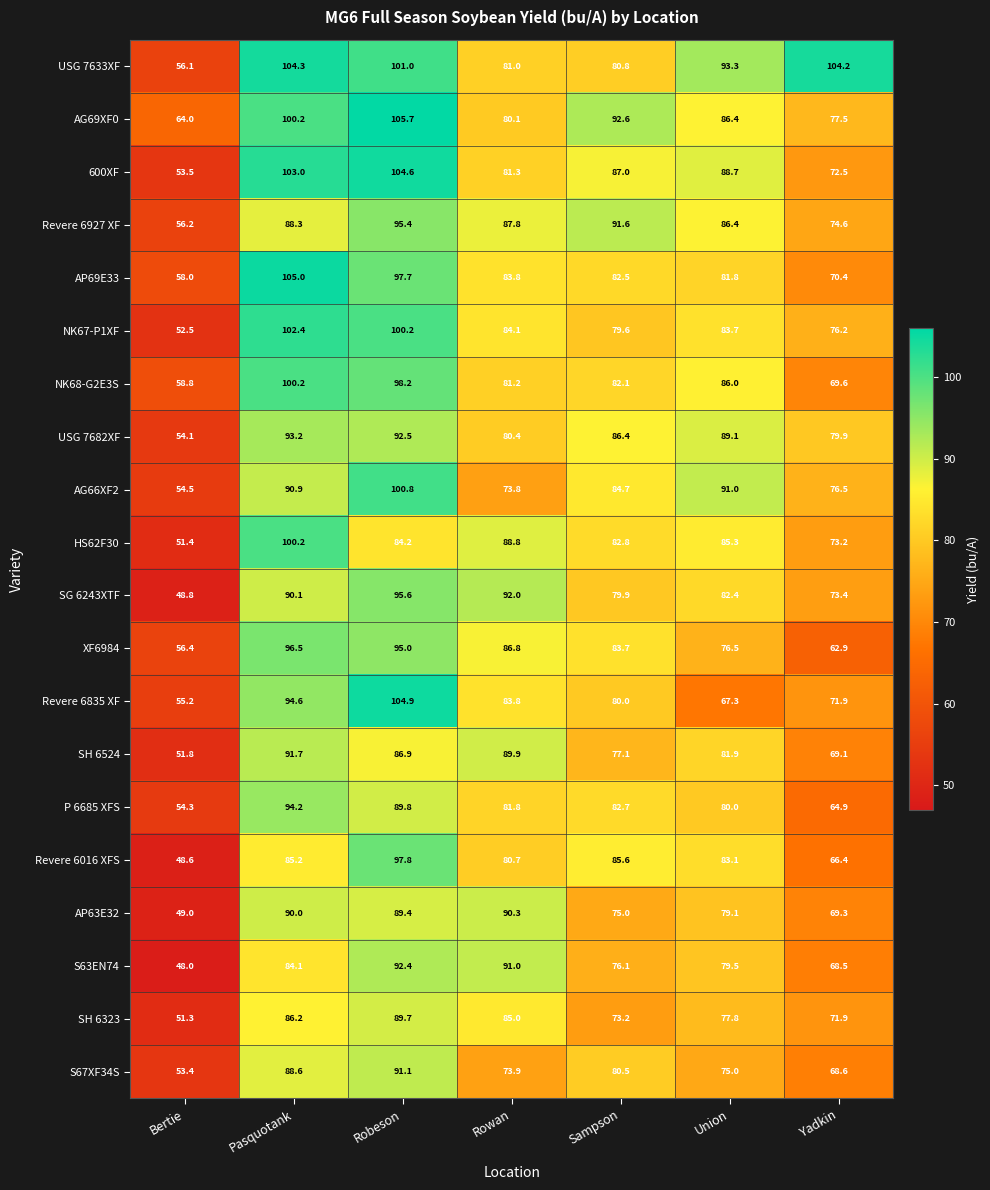

Which series has the largest range (max minus min)?

600XF